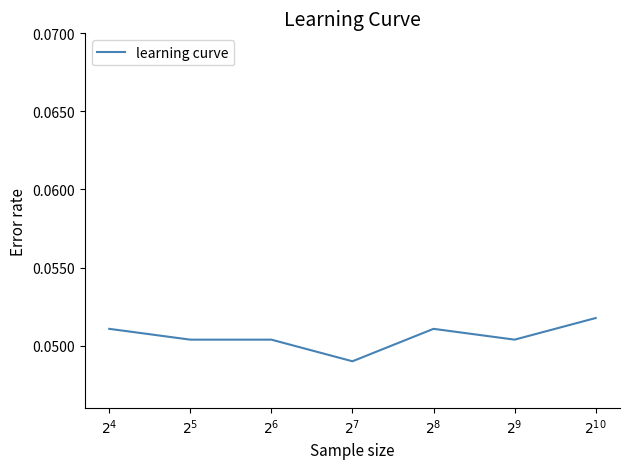

What is the sum of all values?

0.4